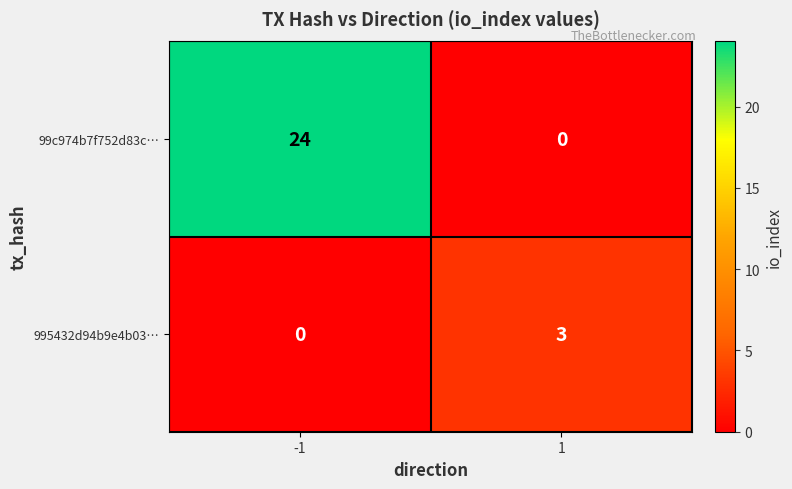

At which category is the sum across all series the highest?

-1